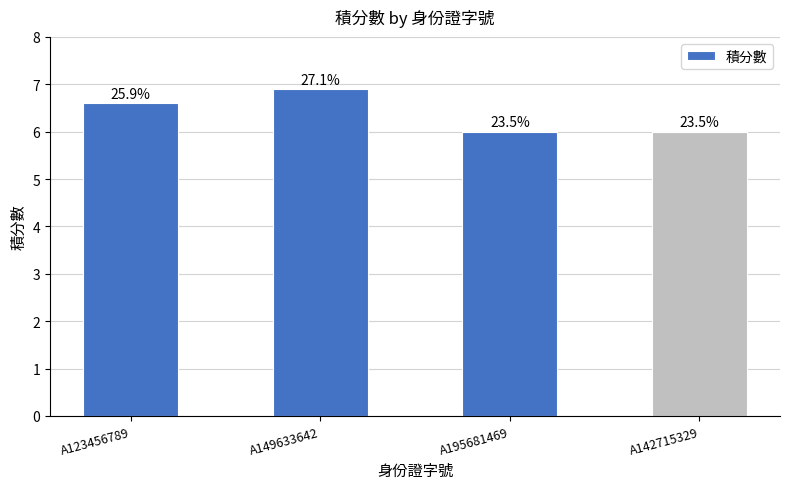

Which category has the highest value across all series?

A149633642